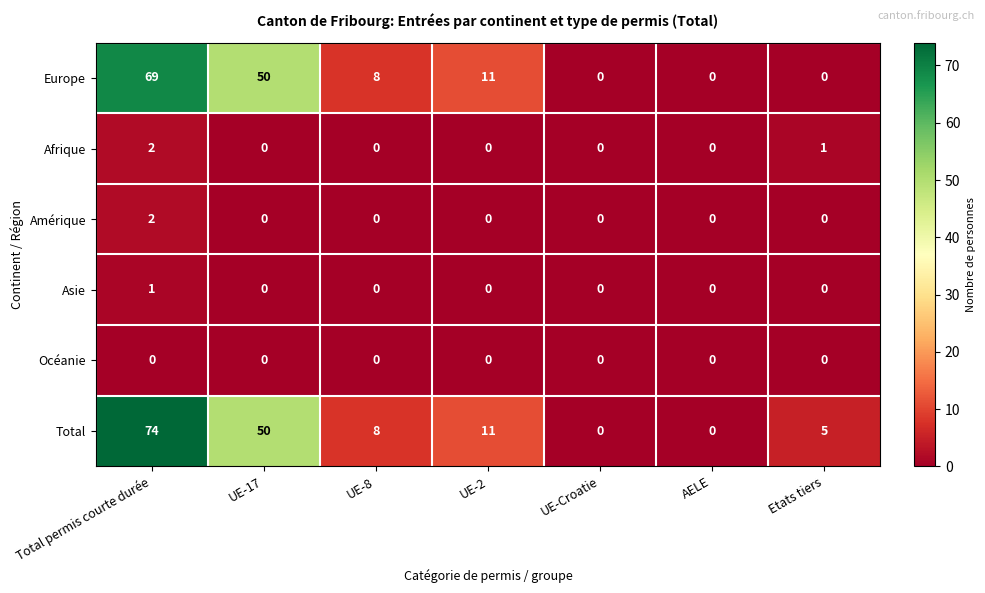

What is the difference between the highest and lowest values at Etats tiers?

5